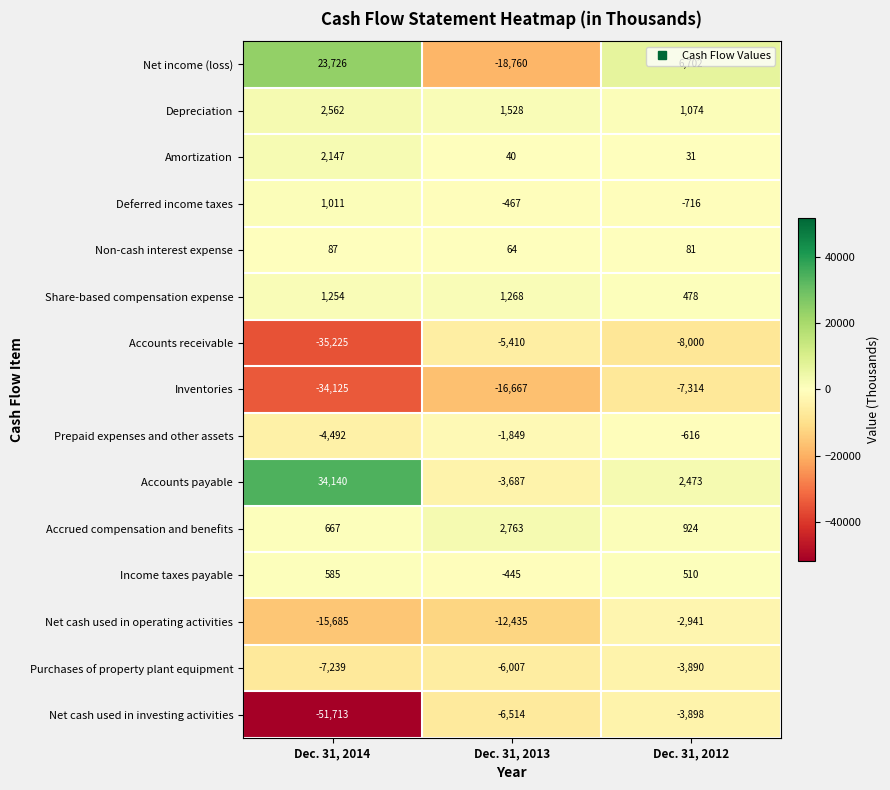

Is it true that Net cash used in investing activities equals -25801 at Dec. 31, 2014?

False